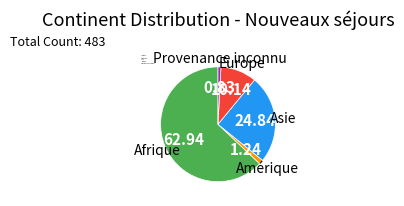

Do Provenance inconnu and Afrique together represent more than half of the pie?

Yes